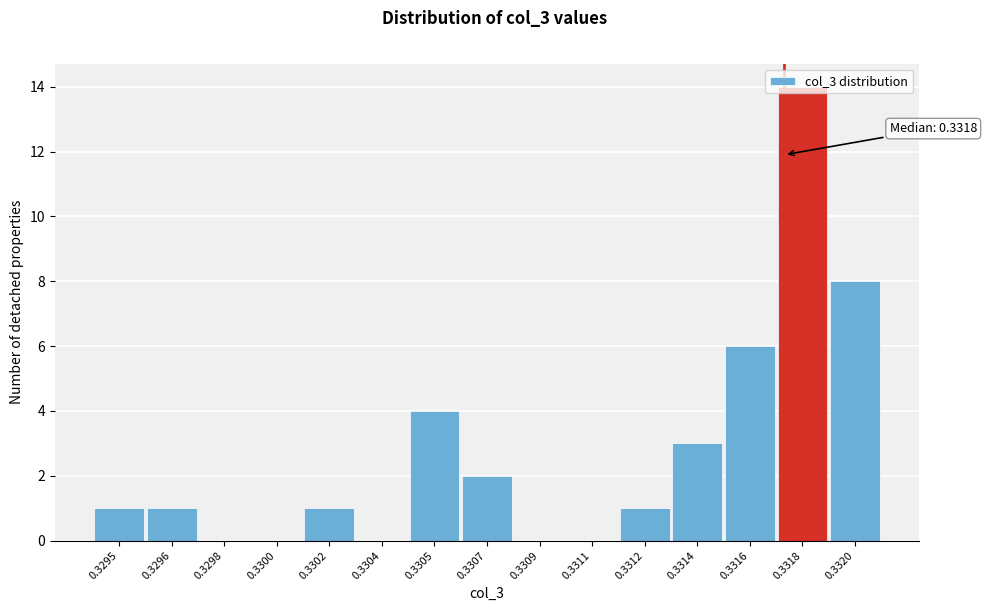

What is the sum of the values at 0.3298 and 0.3318?

14